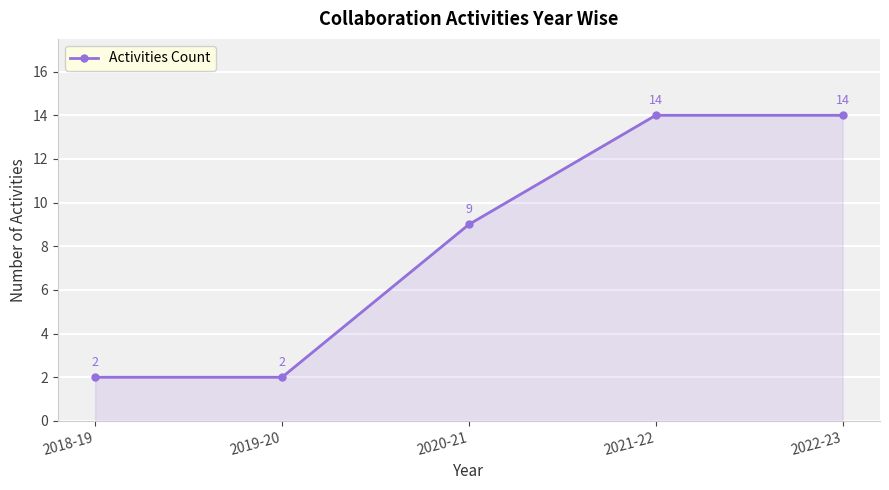

Between 2022-23 and 2019-20, which is larger?

2022-23